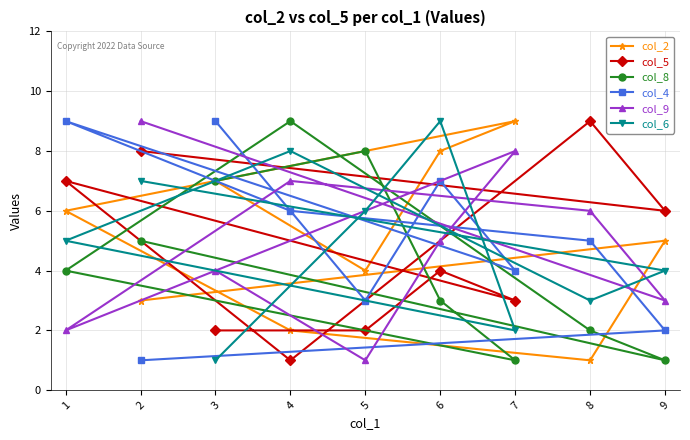

Where is the first local minimum for col_9?

5